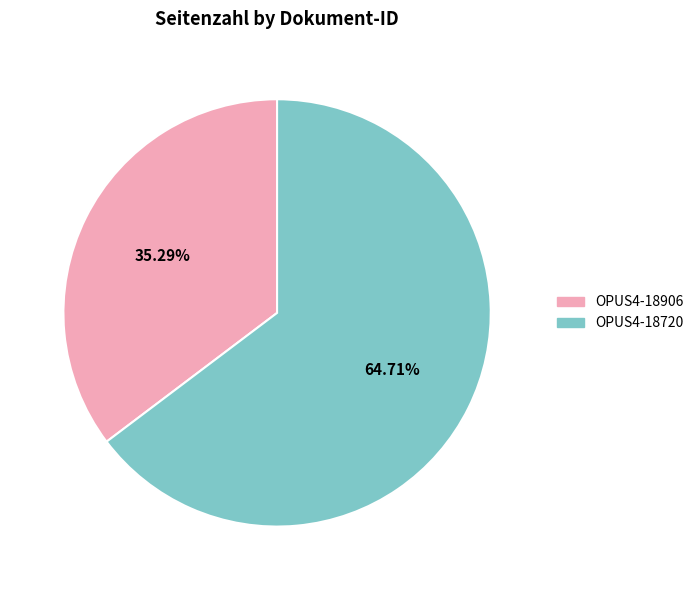

How many segments does this pie chart have?

2